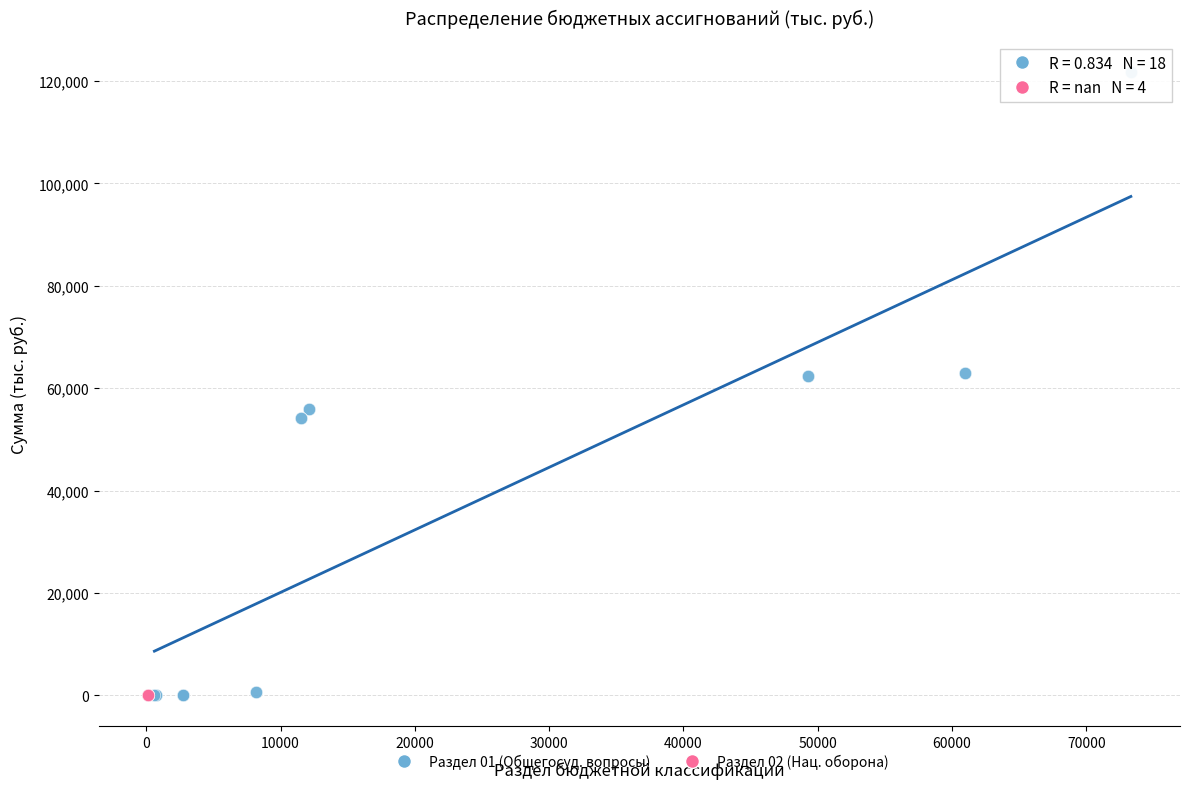

Which series reaches the maximum Y coordinate?

Раздел 01 (Общегосуд. вопросы)